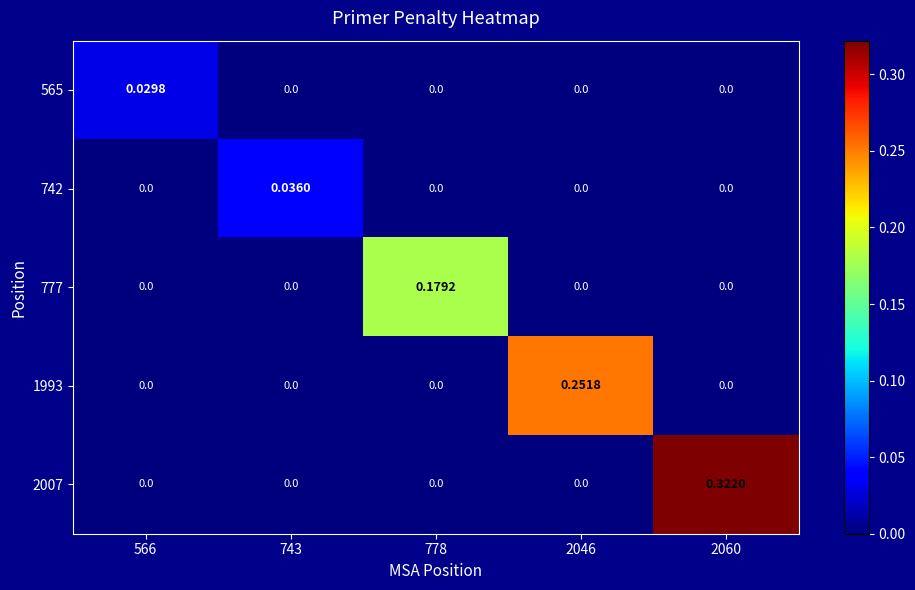

List the series in order of their peak value, lowest first.

565, 742, 777, 1993, 2007